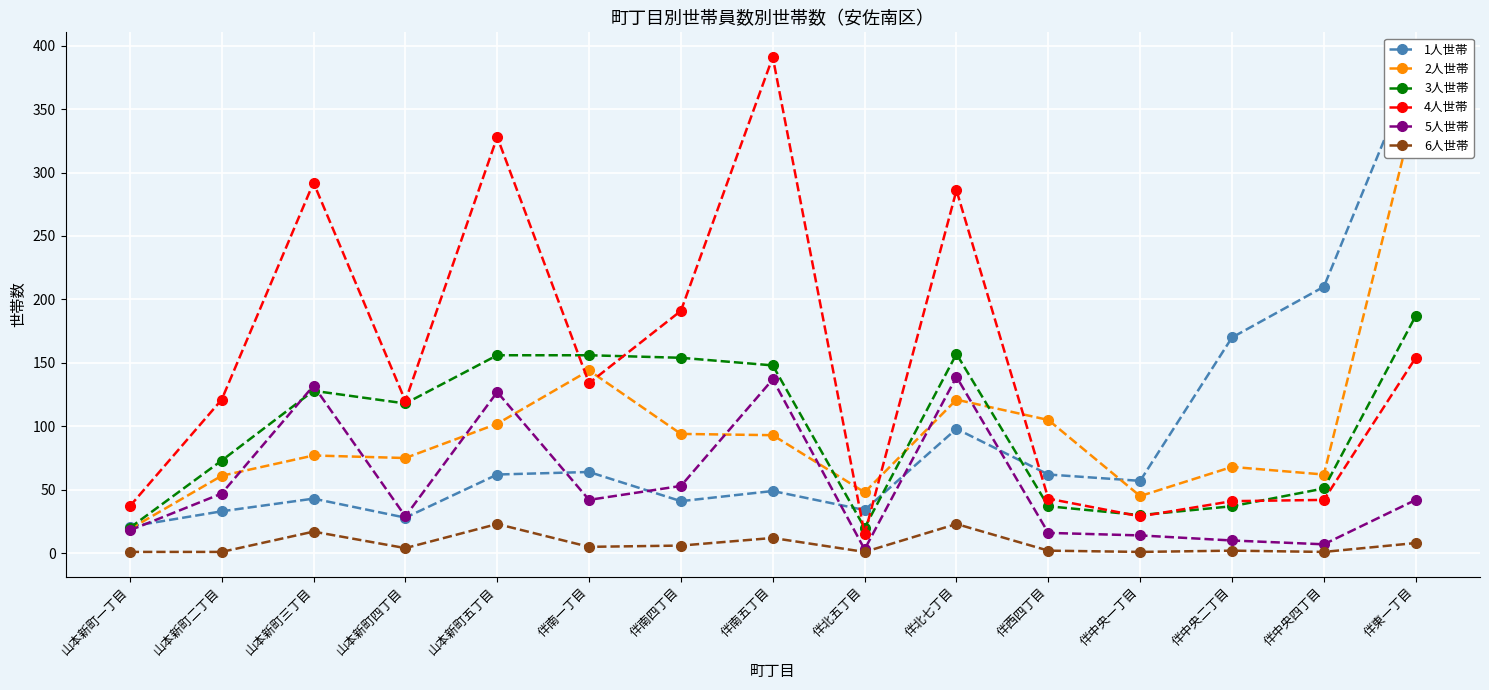

List the labels in order of 1人世帯 value, largest first.

伴東一丁目, 伴中央四丁目, 伴中央二丁目, 伴北七丁目, 伴南一丁目, 山本新町五丁目, 伴西四丁目, 伴中央一丁目, 伴南五丁目, 山本新町三丁目, 伴南四丁目, 伴北五丁目, 山本新町二丁目, 山本新町四丁目, 山本新町一丁目